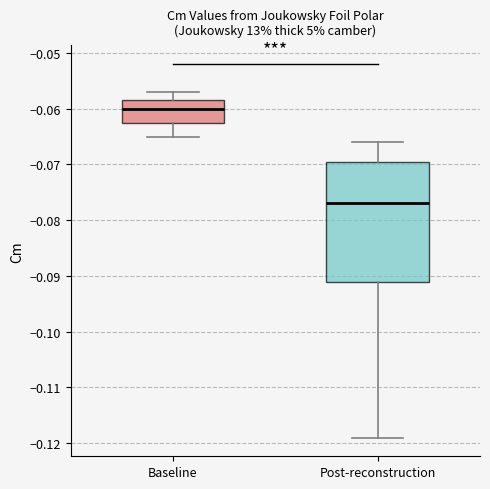

Reading left to right, read every box against the y-axis: the position of its median line, the range the box covers, and the ends of its whiskers. The values are not printed on the chart, so give them approximately, as read against the axis.

Baseline: median -0.060, box -0.062 to -0.058, whiskers -0.065 to -0.057
Post-reconstruction: median -0.077, box -0.091 to -0.069, whiskers -0.119 to -0.066